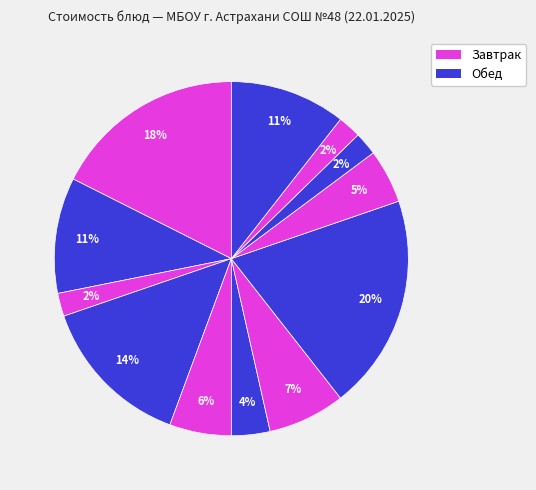

How many segments does this pie chart have?

12